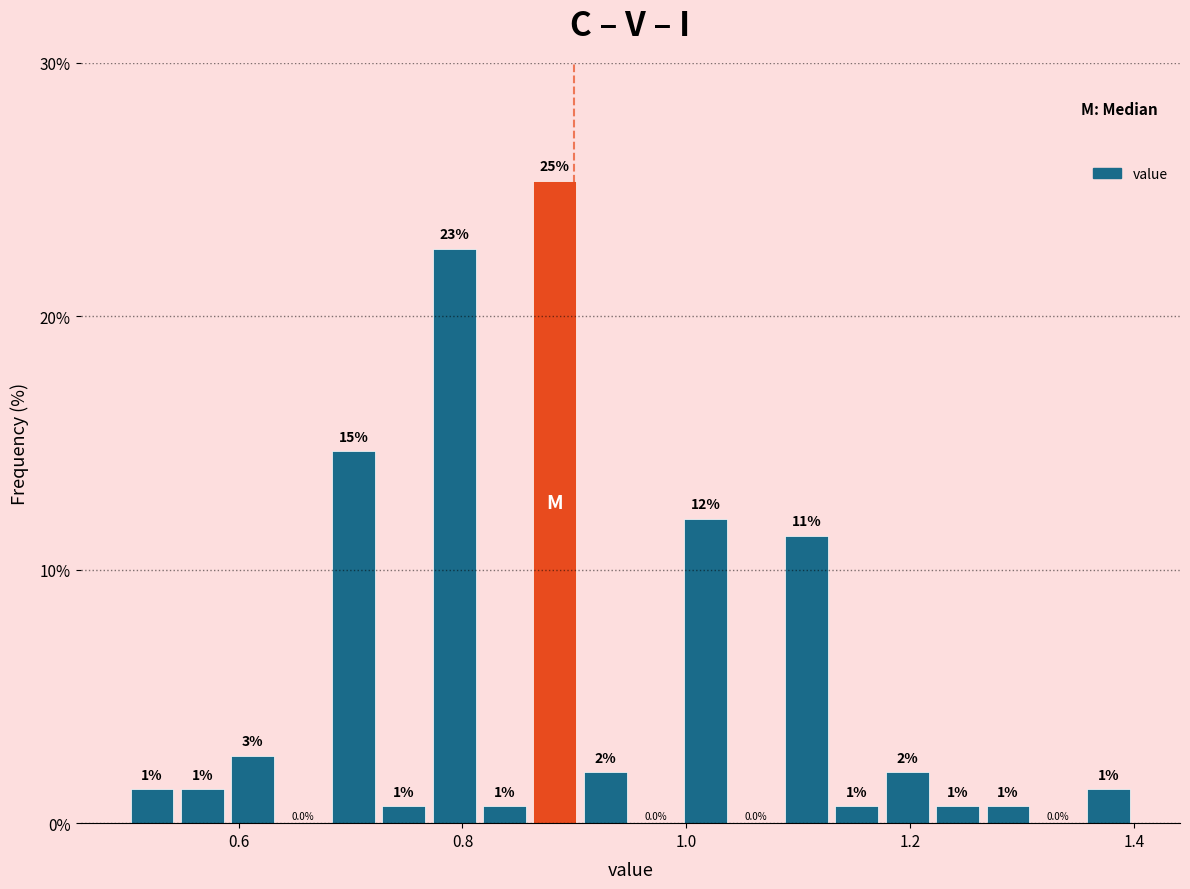

Around what value on the x-axis is the tallest bar? Give the approximate position of its centre, as read against the axis.

0.88